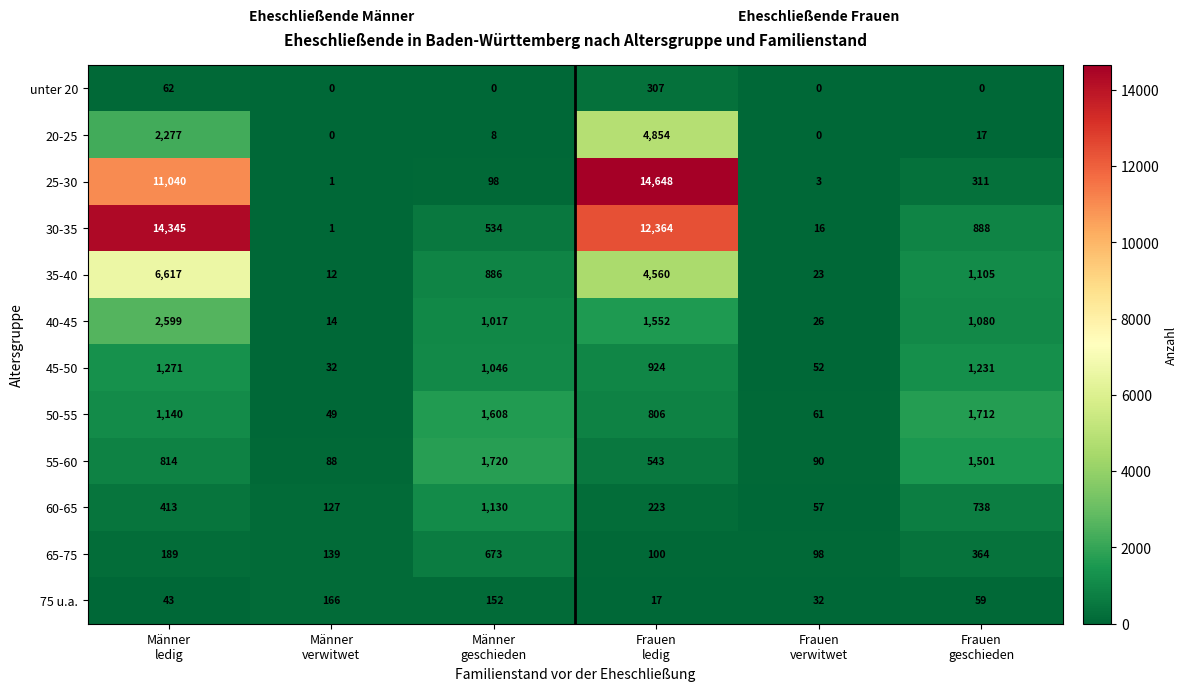

What is the sum of all 60-65 values?

2688